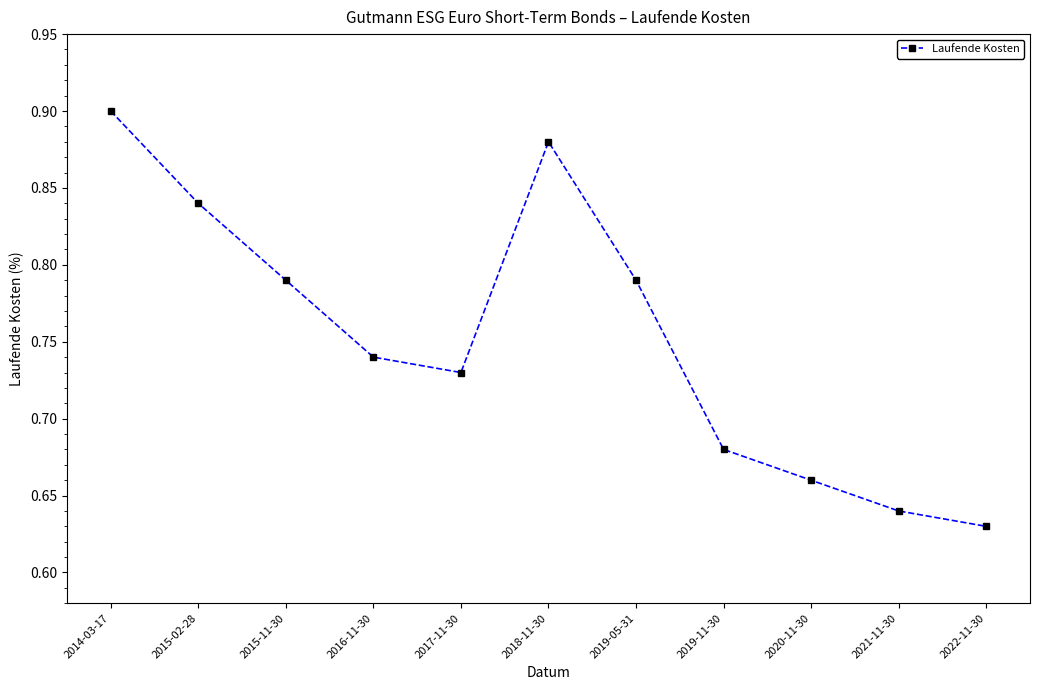

Which has a higher value, 2019-05-31 or 2014-03-17?

2014-03-17